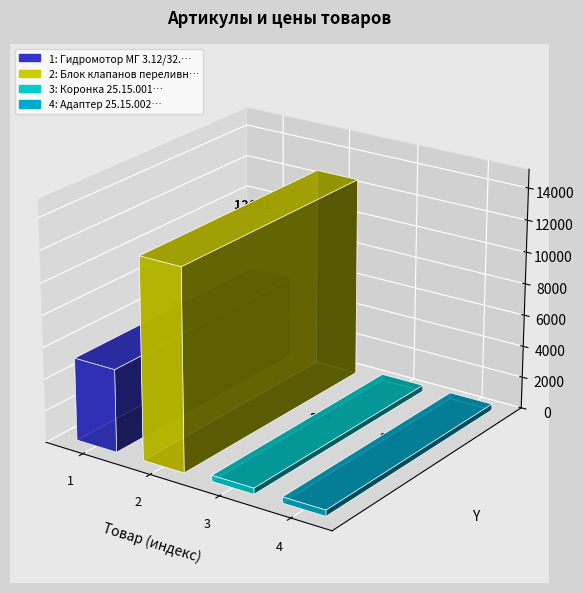

What is the approximate value at Адаптер 25.15.002?

380